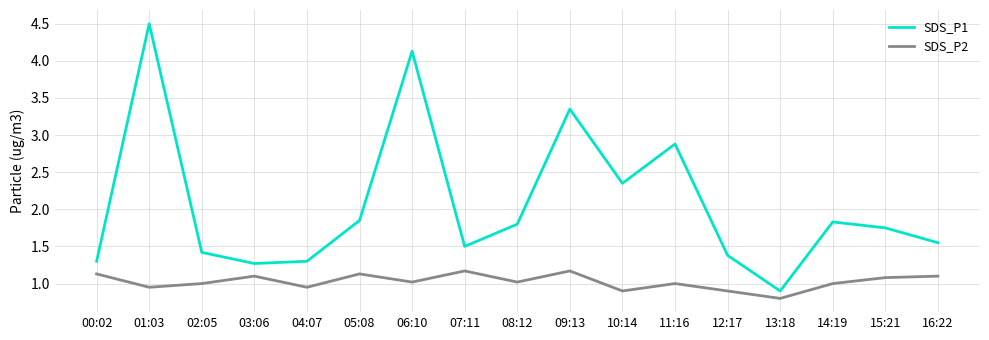

Where is the first local maximum for SDS_P1?

01:03